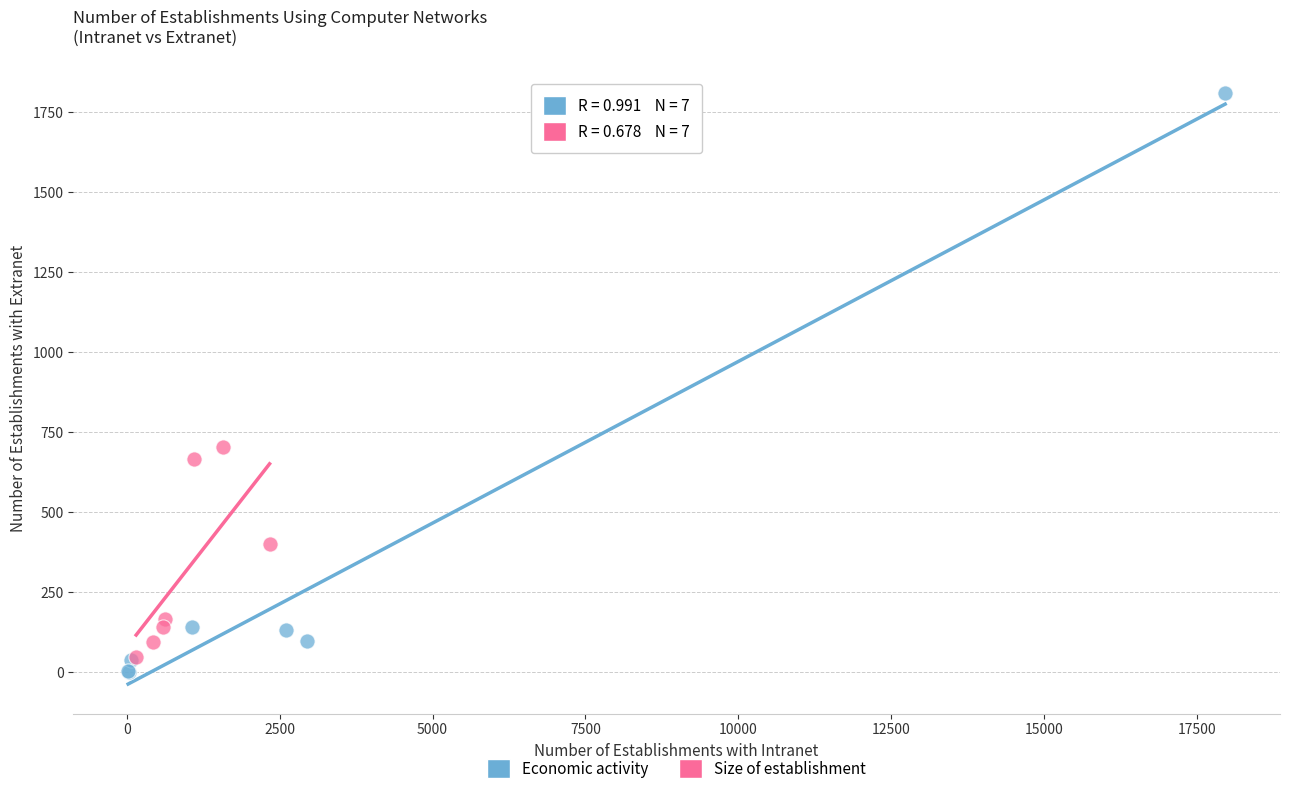

Which series contains the highest Y value?

Economic activity